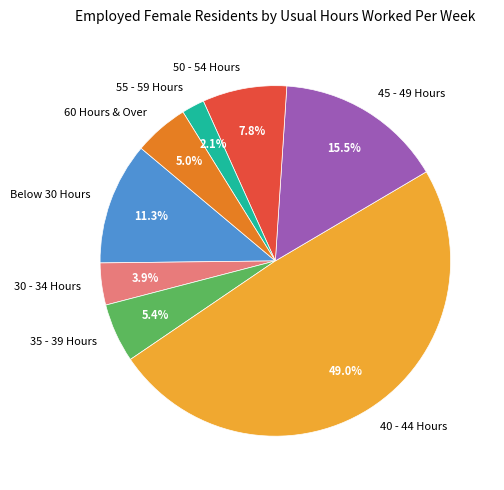

Does 30 - 34 Hours account for over 50% of the chart?

No